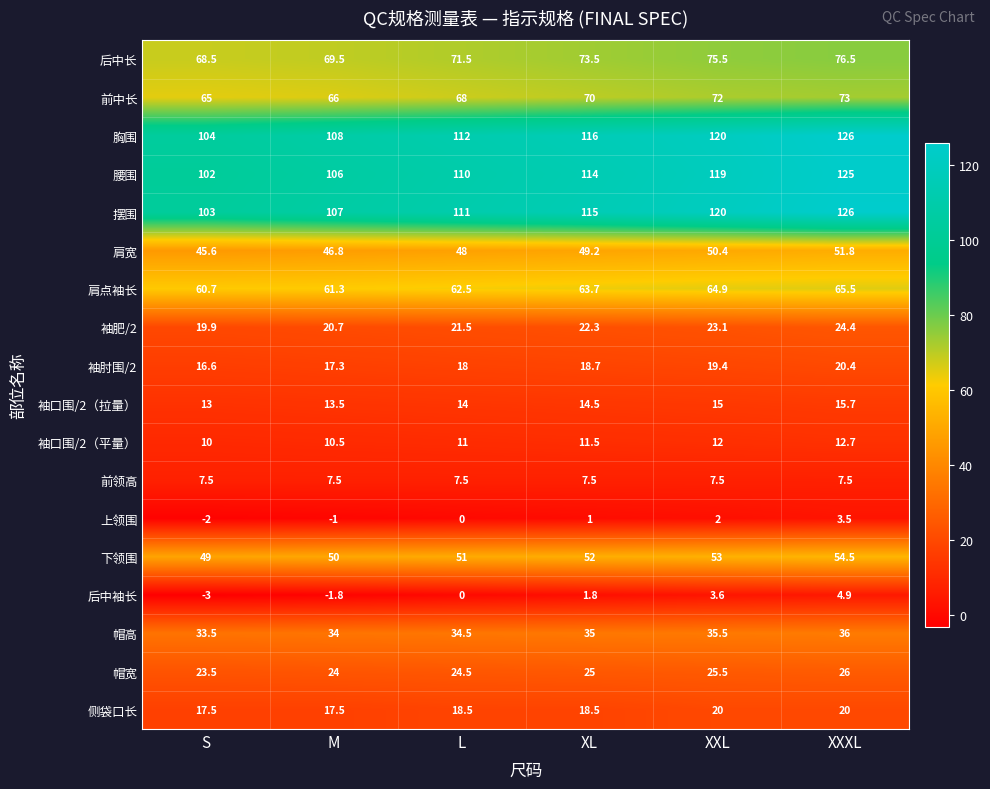

What is the difference between the highest and lowest values at S?

107.0